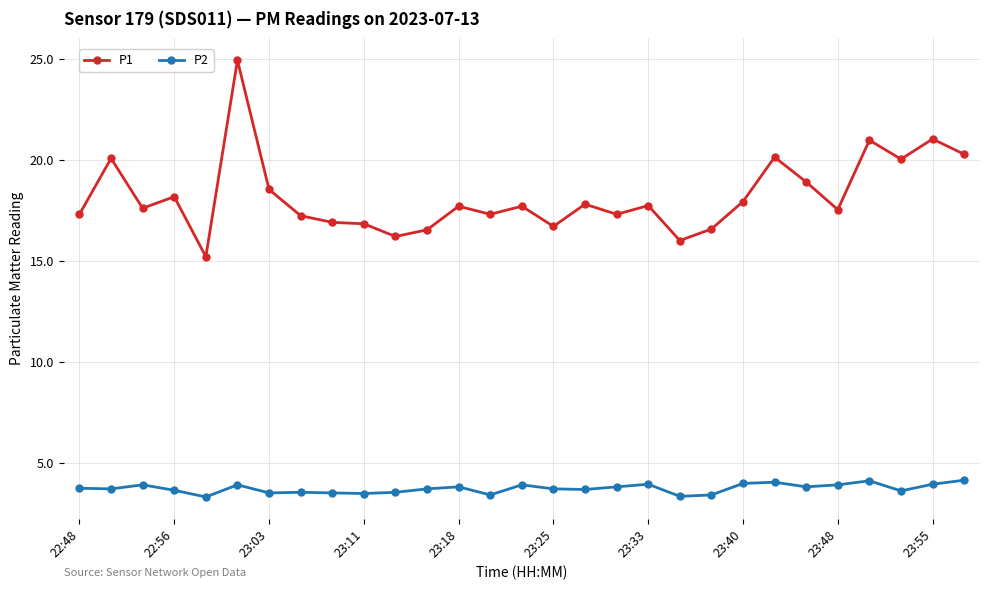

What is the sum of all P1 values?

527.1